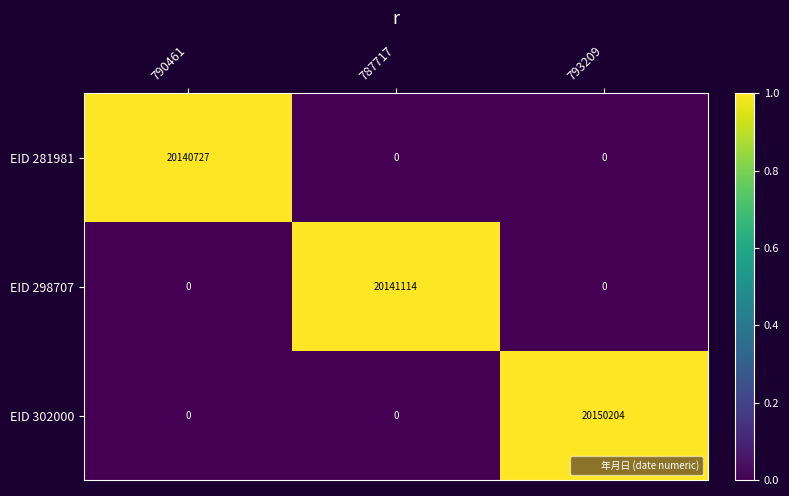

Reading right to left, extract all data points from this chart.

EID 281981: 0	0	20140727
EID 298707: 0	20141114	0
EID 302000: 20150204	0	0